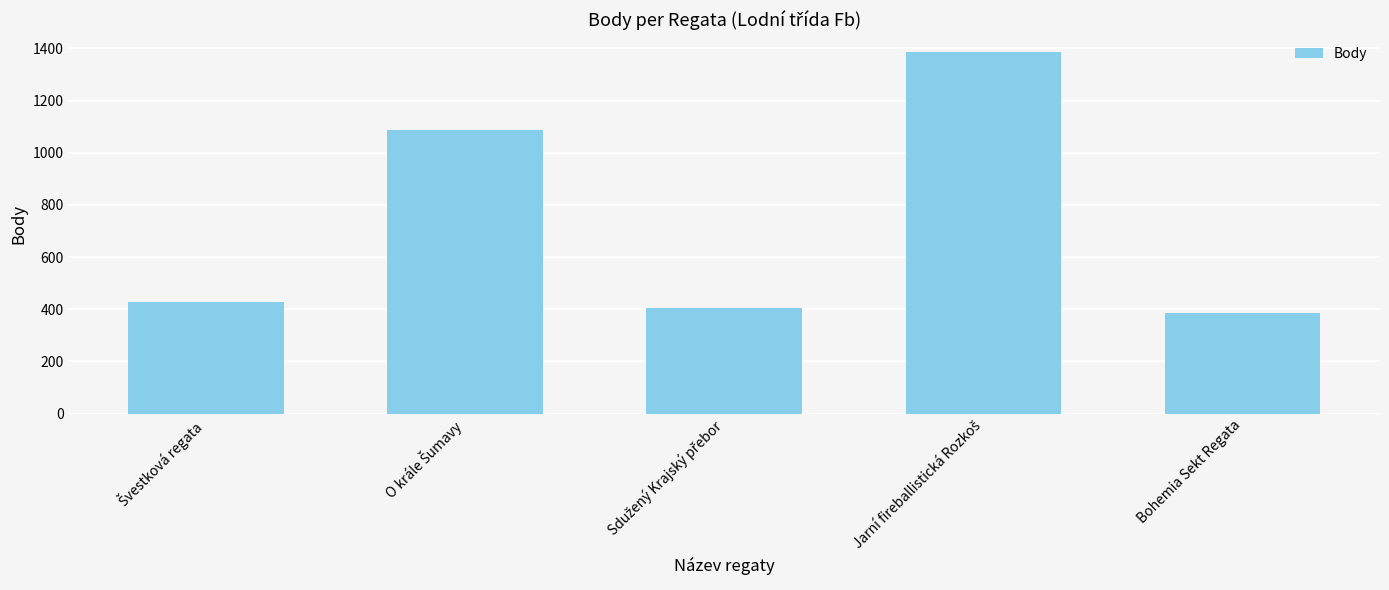

Reading left to right, what are all the values shown in this chart?

427	1088	404	1385	387